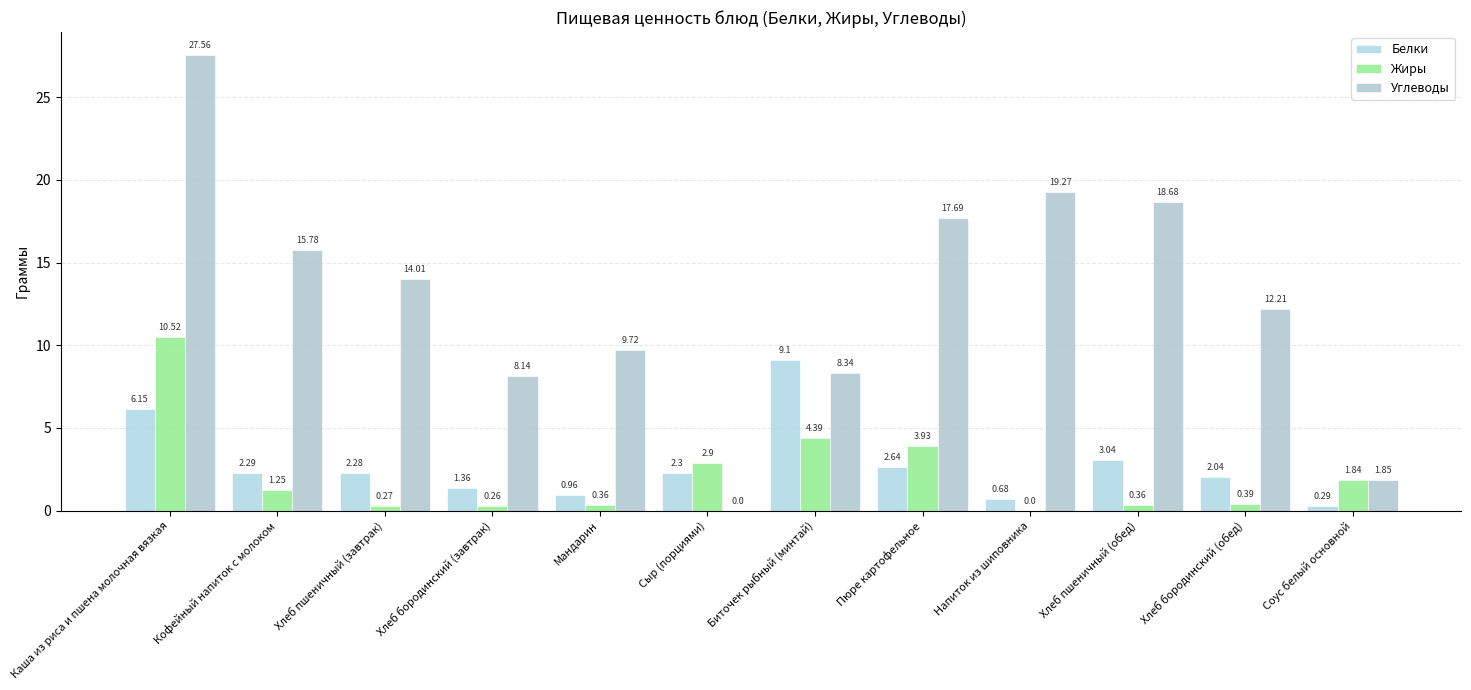

At which label does Углеводы reach its minimum?

Сыр (порциями)